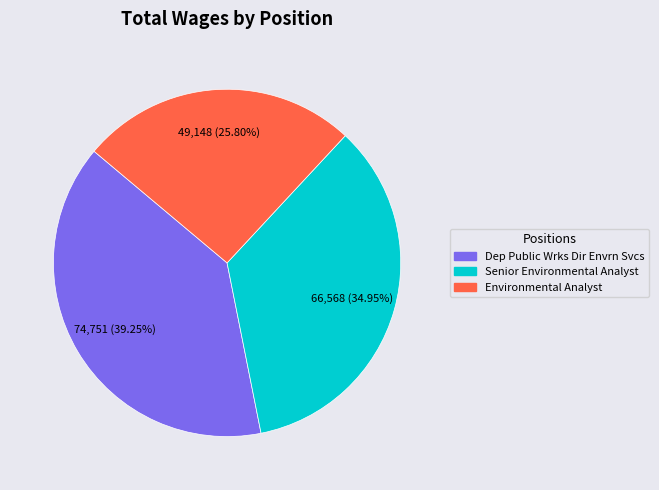

To the nearest percent, what is the difference between the largest and smallest slice percentages?

13%